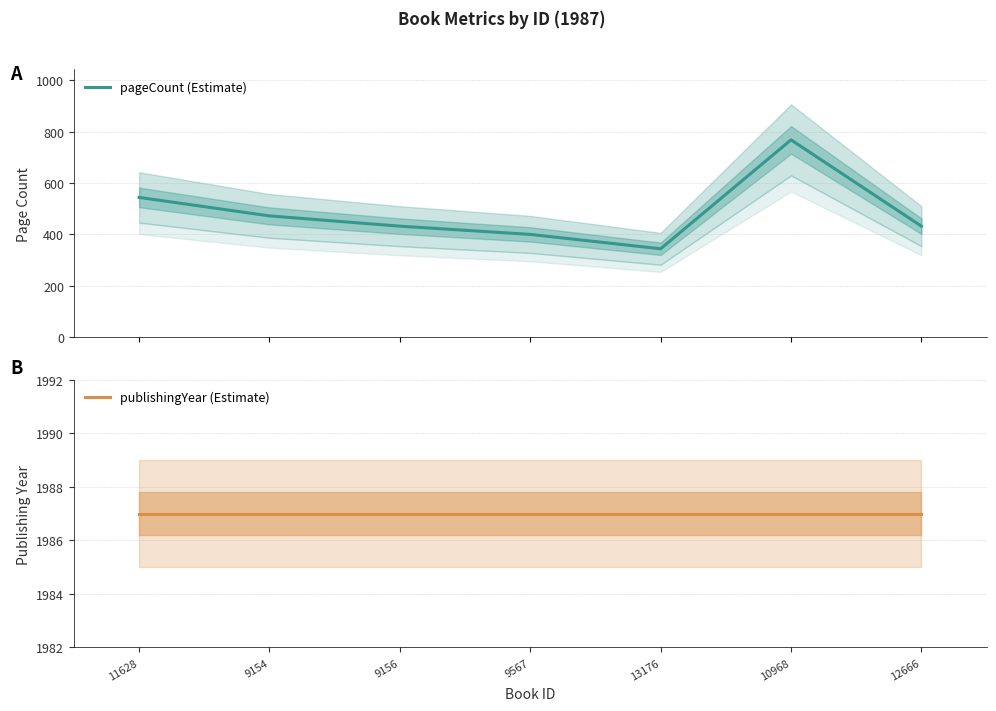

The pageCount (Estimate) series shows 344 at 13176. True or false?

True